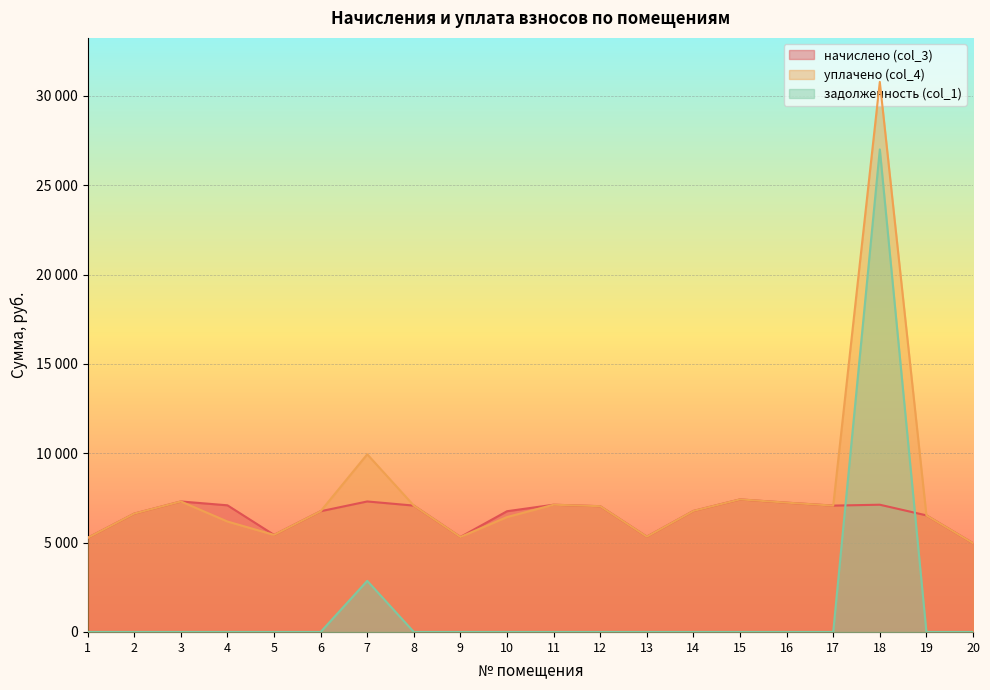

Where is начислено (col_3) nearest to the value 6193?

19